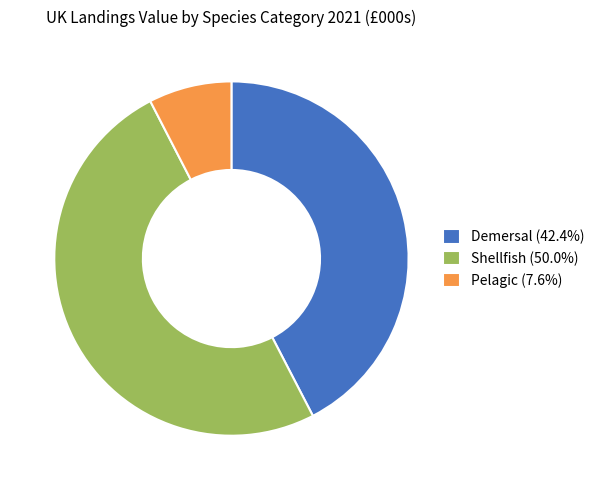

Does Demersal (42.4%) account for over 50% of the chart?

No